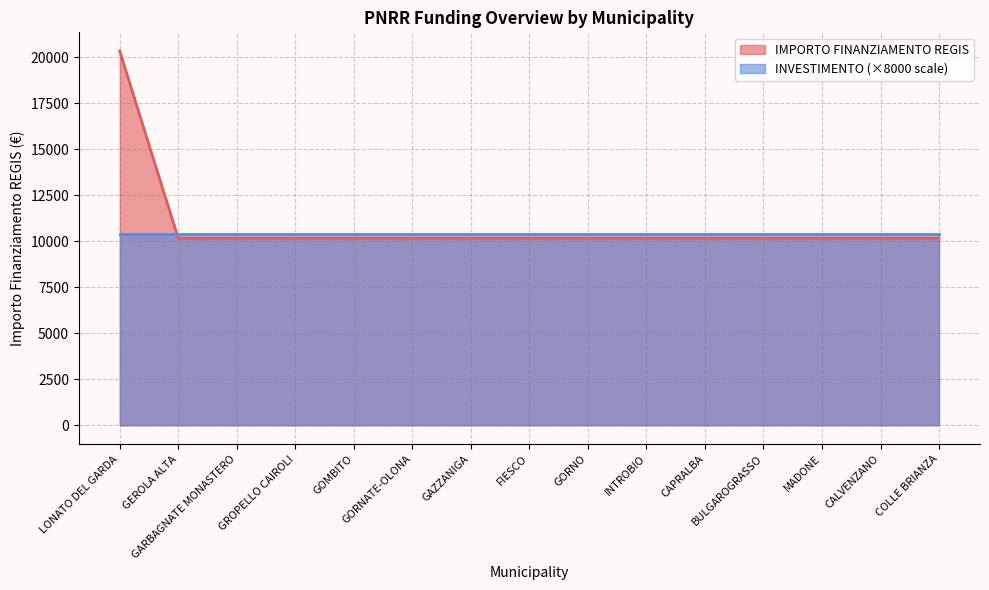

Rank the categories by value from highest to lowest.

LONATO DEL GARDA, GEROLA ALTA, GARBAGNATE MONASTERO, GROPELLO CAIROLI, GOMBITO, GORNATE-OLONA, GAZZANIGA, FIESCO, GORNO, INTROBIO, CAPRALBA, BULGAROGRASSO, MADONE, CALVENZANO, COLLE BRIANZA